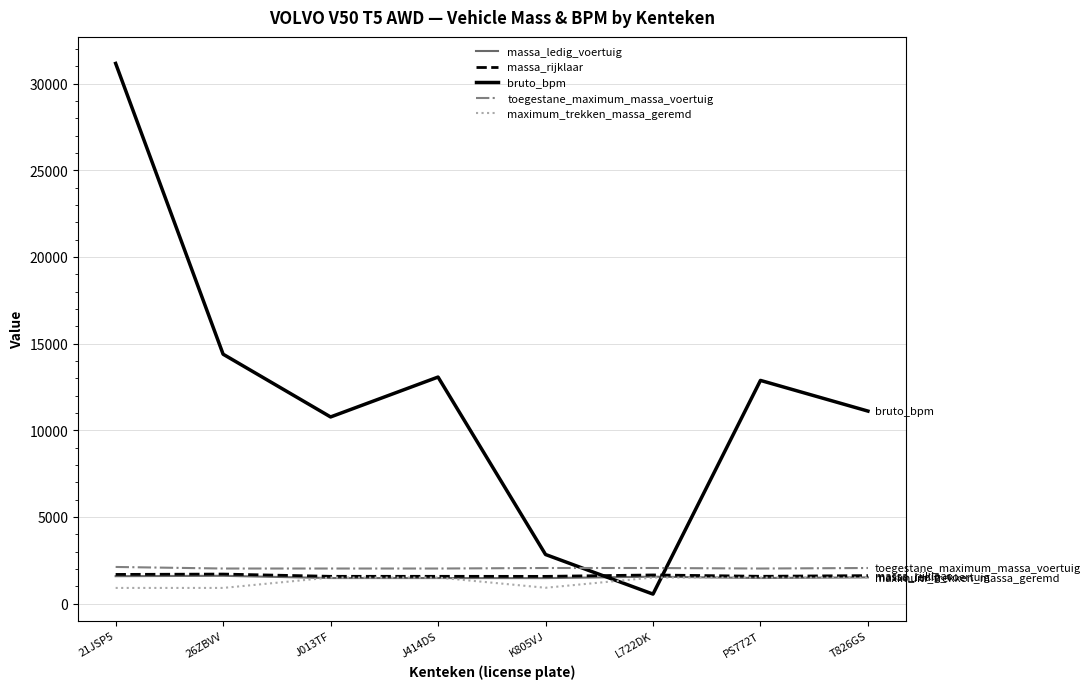

The massa_rijklaar series shows 1700 at 26ZBVV. True or false?

True